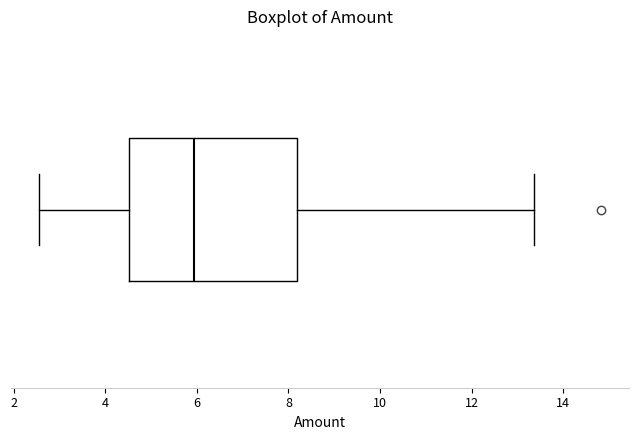

Where does the median line of the box sit on the x-axis? The values are not printed on the chart, so give them approximately, as read against the axis.

6.0